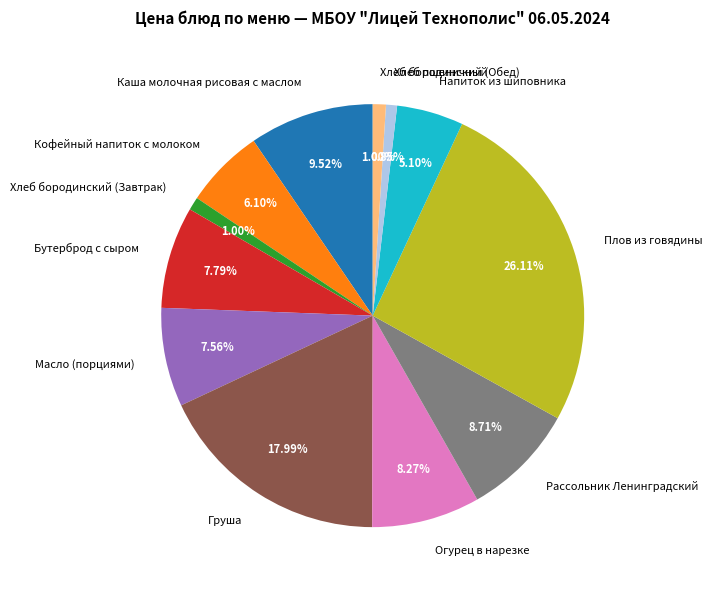

What percentage is the Кофейный напиток с молоком slice, to the nearest percent?

6%